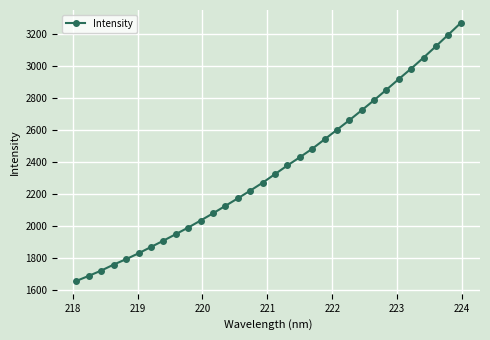

What is the difference between the second highest and minimum values?

1542.8